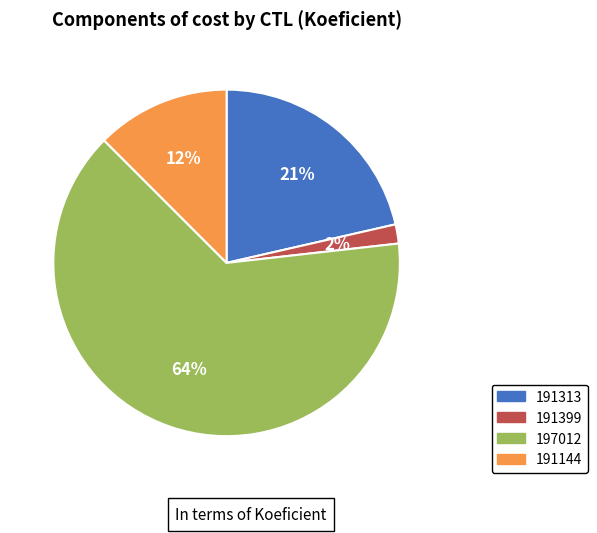

Do 191399 and 191313 together represent more than half of the pie?

No